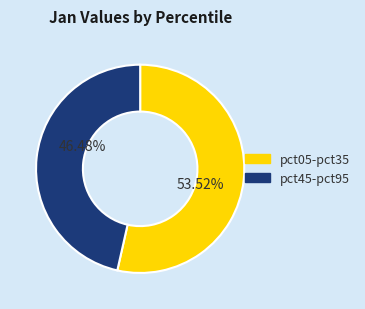

Is there a majority slice in this chart?

Yes